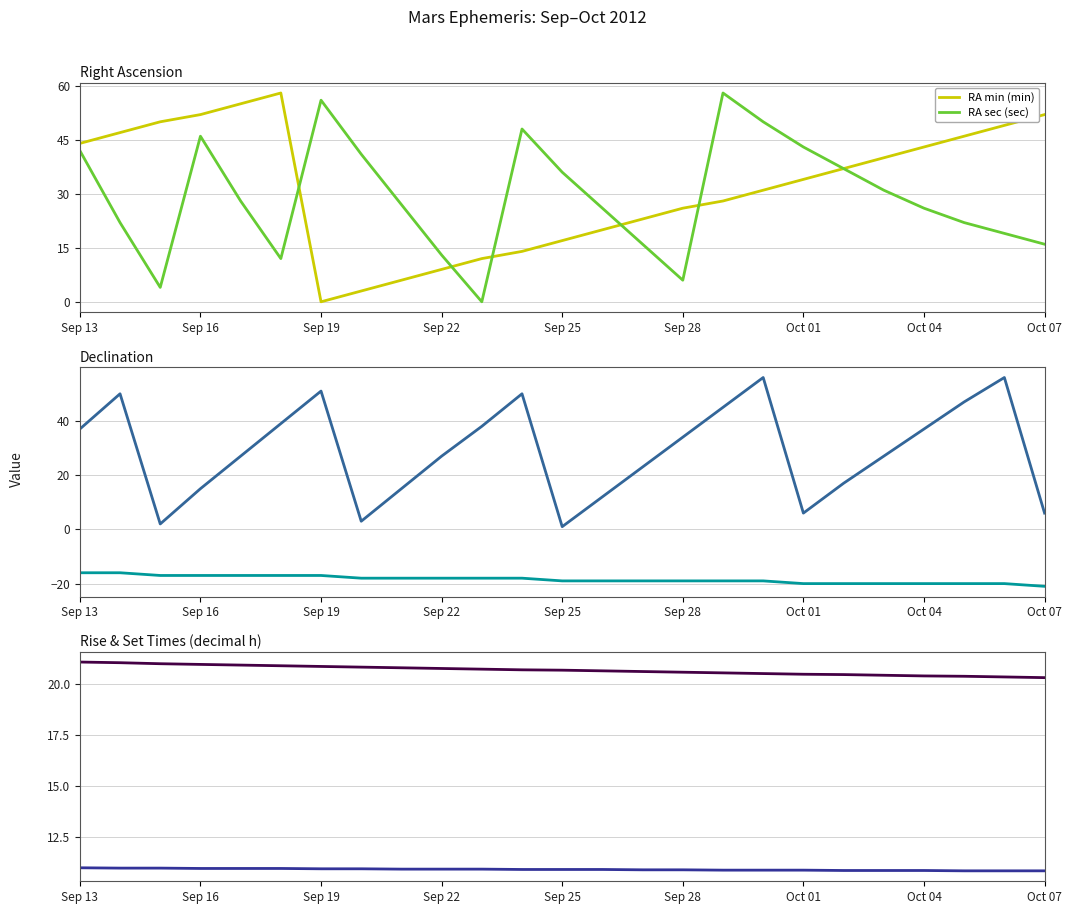

Which series has the largest total across all categories?

RA min (min)